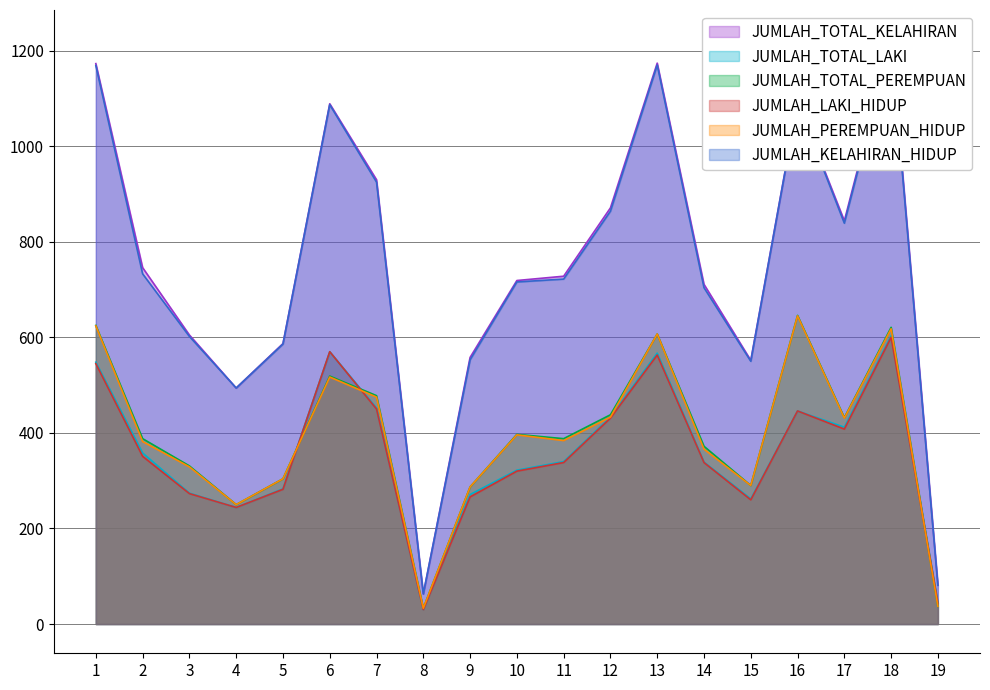

List the labels in order of JUMLAH_PEREMPUAN_HIDUP value, smallest first.

8, 19, 4, 9, 15, 5, 3, 14, 2, 11, 10, 17, 12, 7, 6, 13, 18, 1, 16